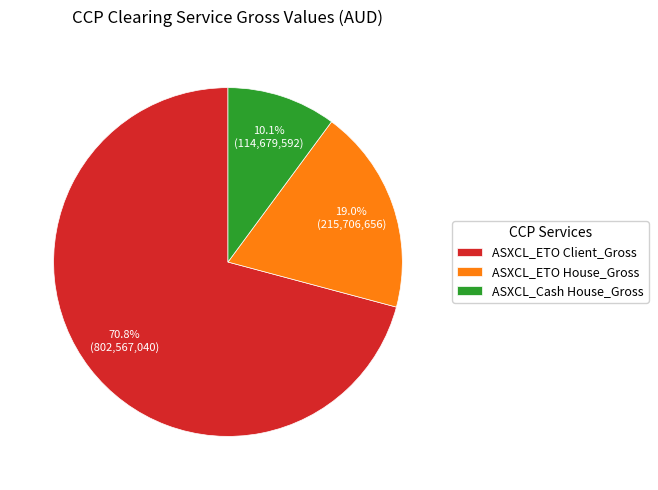

To the nearest percent, what is the difference between the largest and smallest slice percentages?

61%